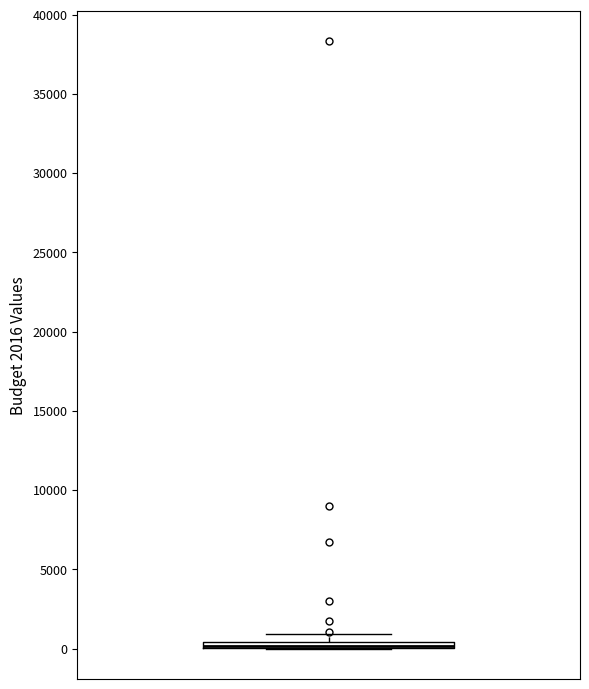

Where is the lower edge of the box on the y-axis? The values are not printed on the chart, so give them approximately, as read against the axis.

0